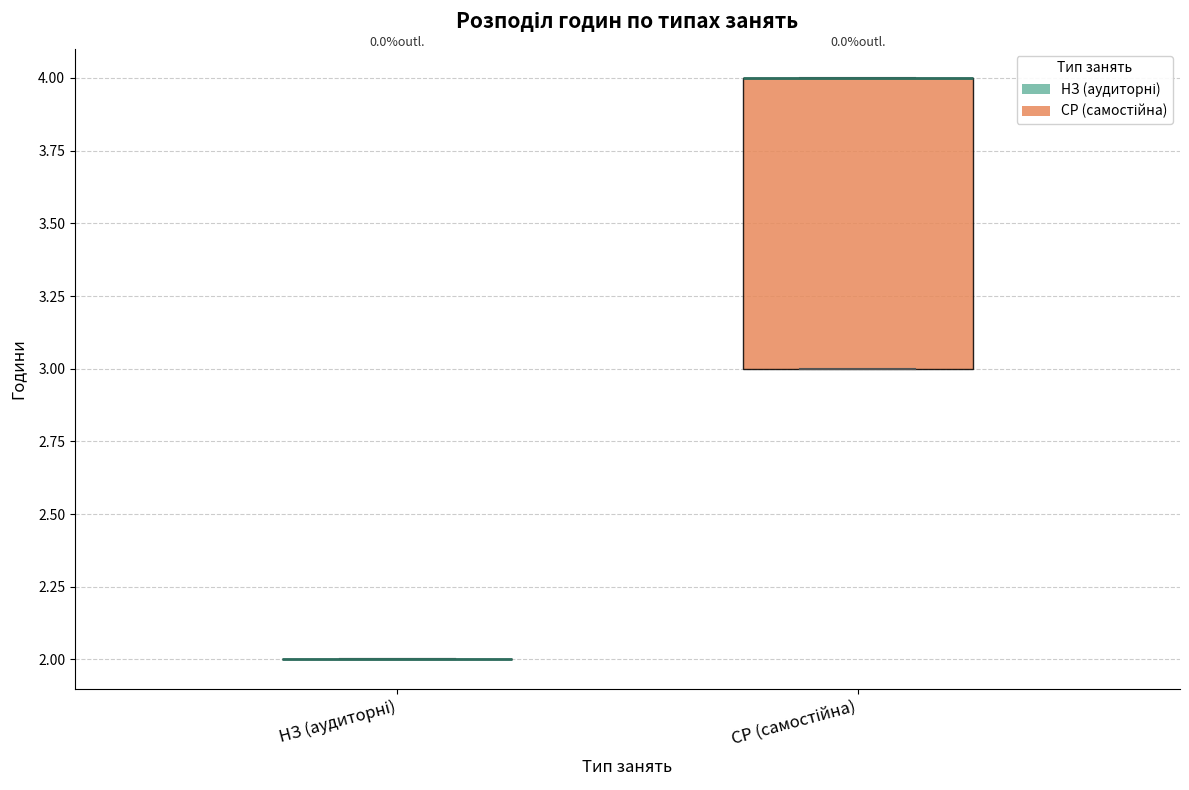

Which box is the tallest, from its lower edge to its upper edge?

СР (самостійна)